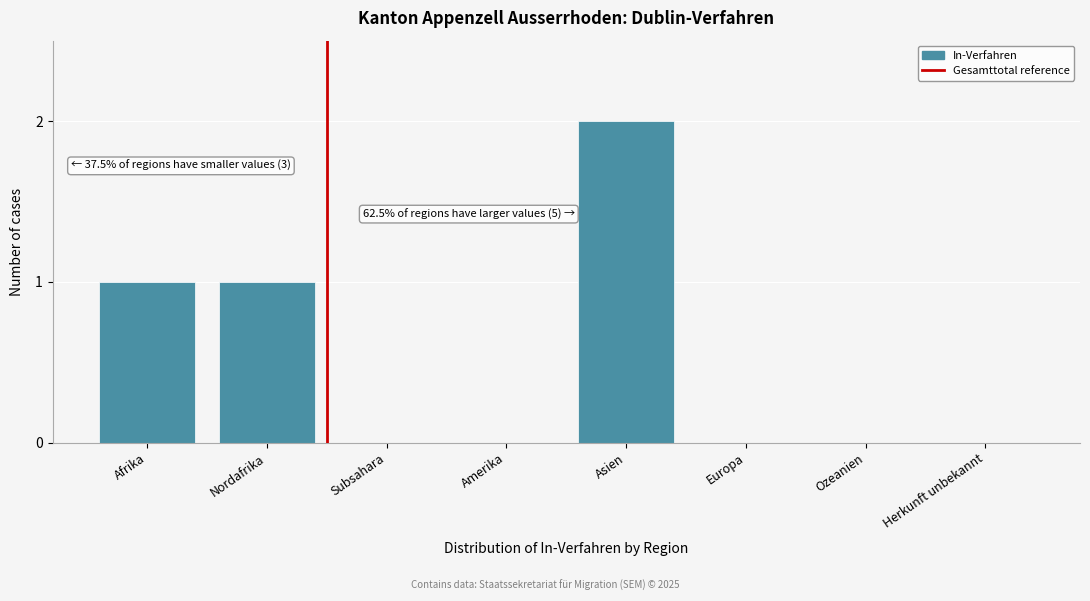

Which has a higher value, Amerika or Asien?

Asien